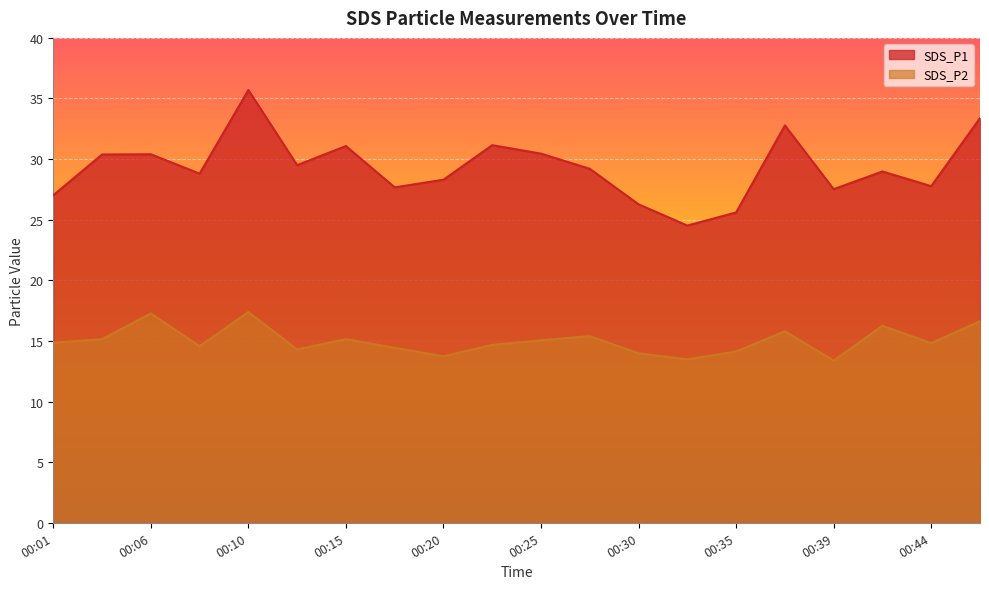

Reading left to right, list all the values displayed in this chart.

SDS_P1: 00:01=27.0	00:03=30.4	00:06=30.4	00:08=28.8	00:10=35.7	00:13=29.5	00:15=31.1	00:18=27.7	00:20=28.3	00:22=31.1	00:25=30.4	00:27=29.2	00:30=26.3	00:32=24.5	00:35=25.6	00:37=32.8	00:39=27.5	00:42=29.0	00:44=27.8	00:47=33.4
SDS_P2: 00:01=14.8	00:03=15.2	00:06=17.3	00:08=14.6	00:10=17.4	00:13=14.3	00:15=15.2	00:18=14.4	00:20=13.7	00:22=14.7	00:25=15.1	00:27=15.4	00:30=14.0	00:32=13.5	00:35=14.1	00:37=15.8	00:39=13.4	00:42=16.2	00:44=14.8	00:47=16.6